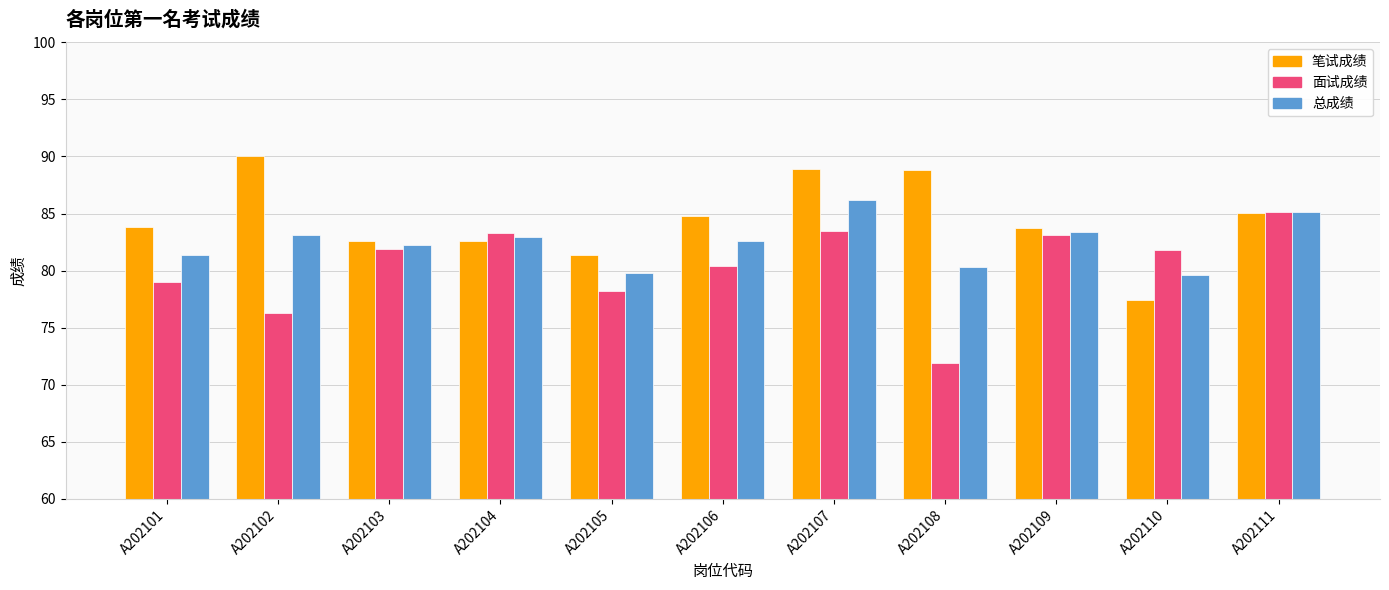

At how many categories does at least one series exceed 76?

11